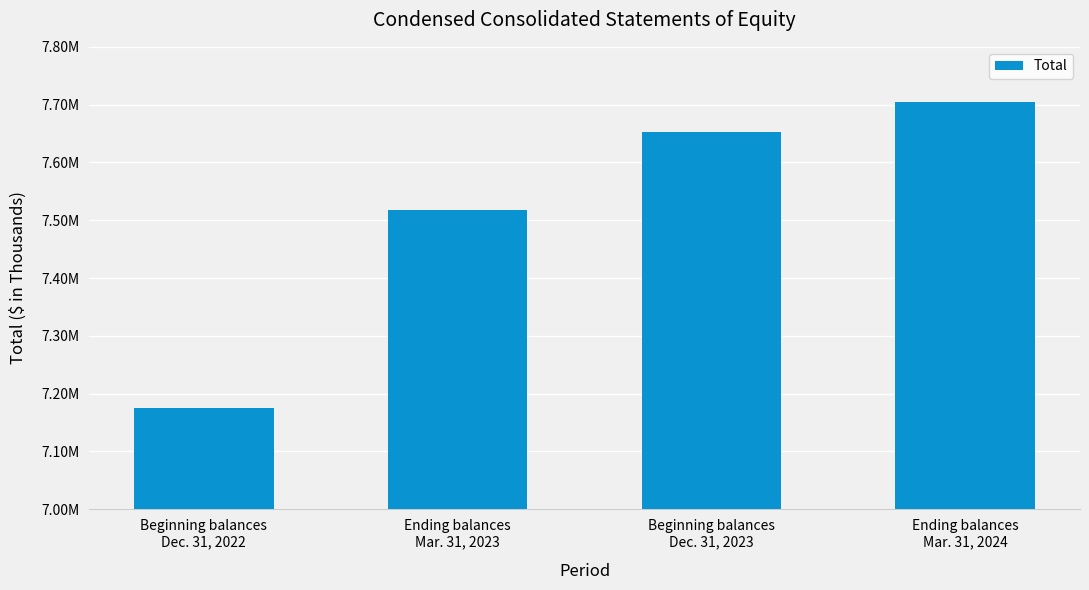

At which category does the chart reach its minimum across all series?

Beginning balances
Dec. 31, 2022